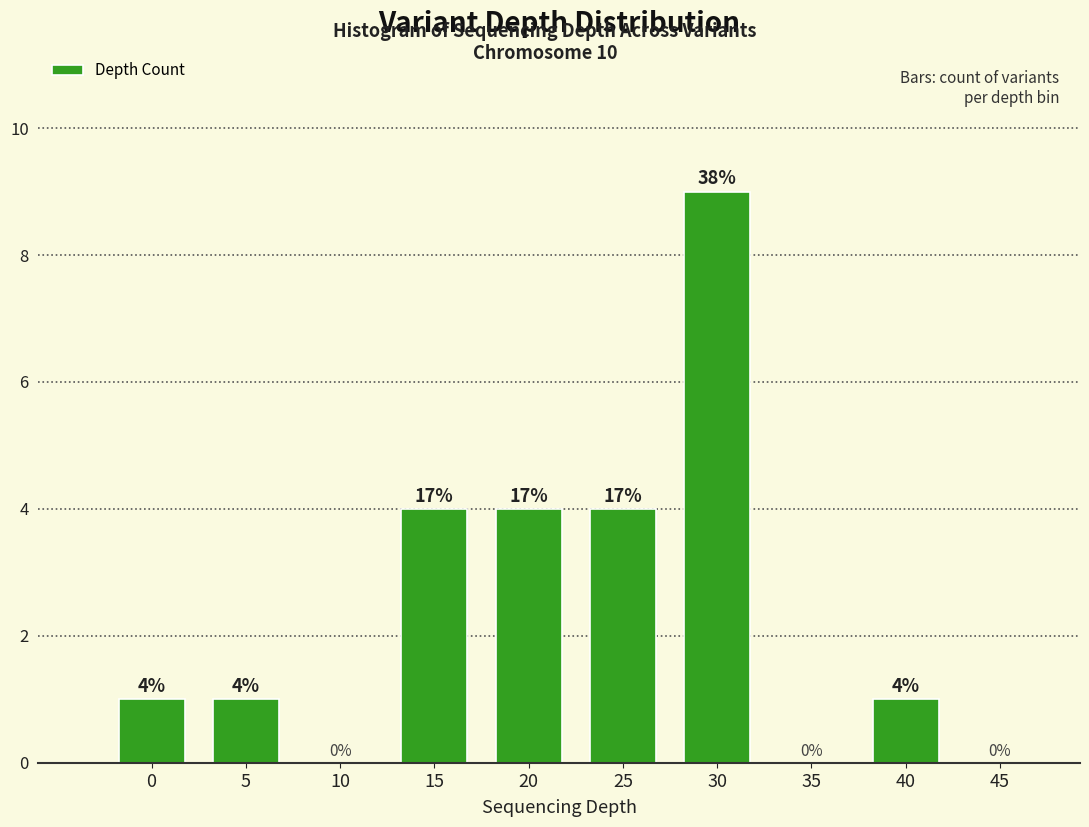

Reading left to right, list all the values displayed in this chart.

0=1	5=1	10=0	15=4	20=4	25=4	30=9	35=0	40=1	45=0